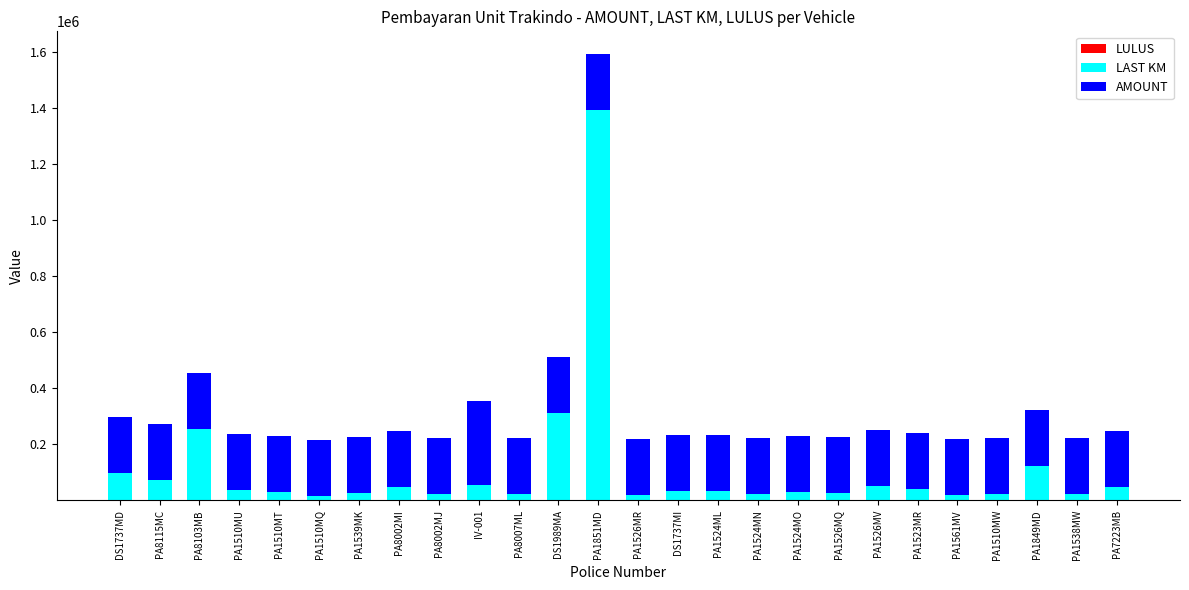

At which category is the sum across all series the highest?

PA1851MD